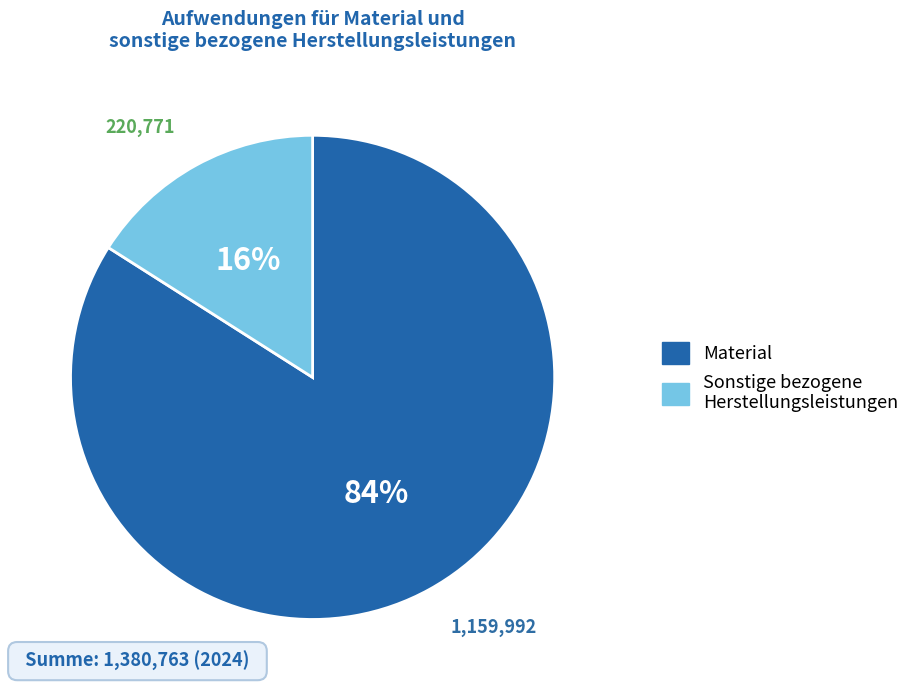

To the nearest percent, what portion does Sonstige bezogene Herstellungsleistungen represent?

16%